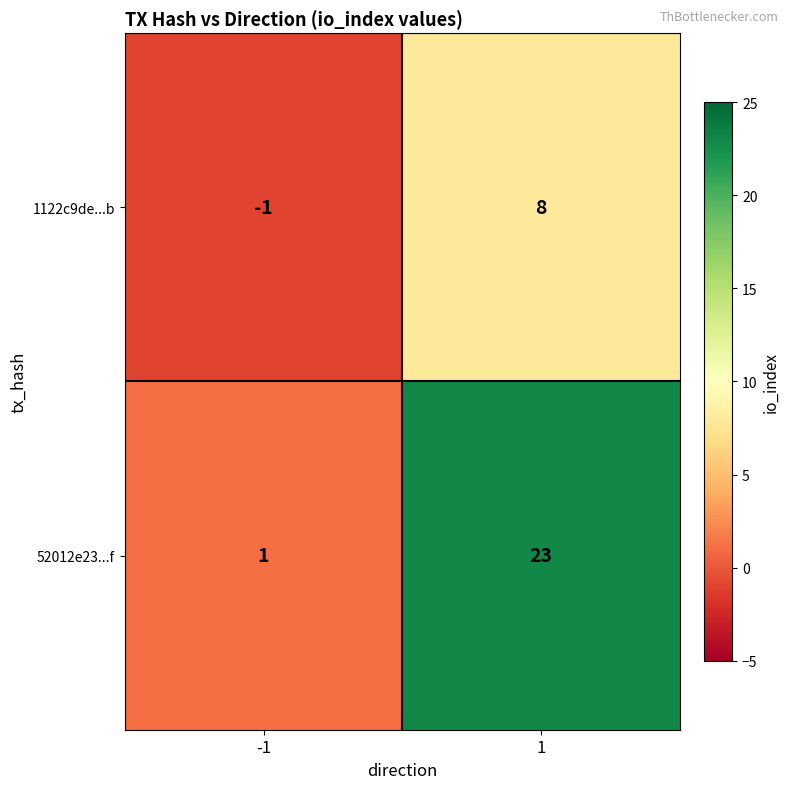

Reading right to left, transcribe all the data shown in this chart.

1122c9de...b: 1=8	-1=-1
52012e23...f: 1=23	-1=1